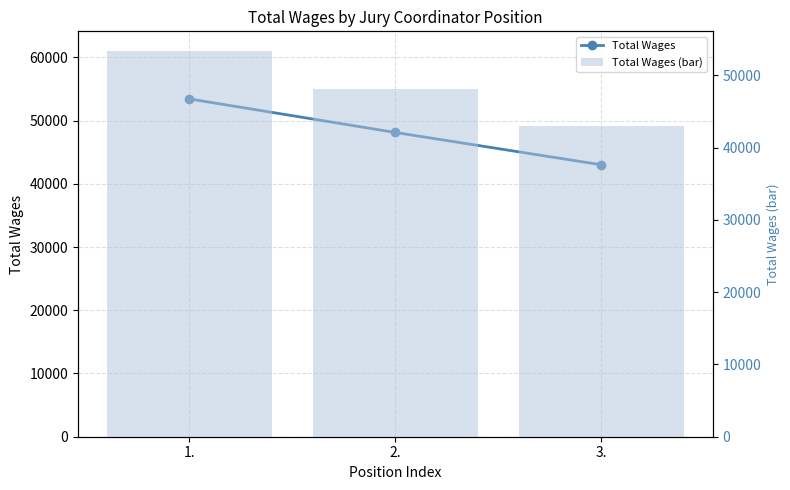

The Total Wages (bar) series shows 78662 at 1.. True or false?

False